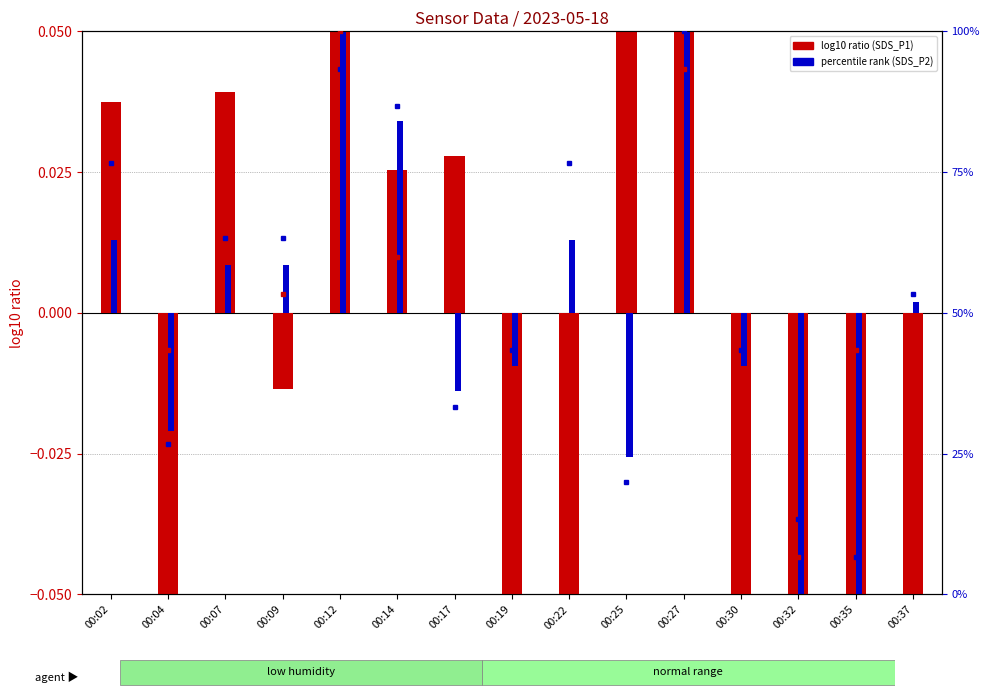

List the labels in order of log10 ratio (SDS_P2) value, largest first.

00:27, 00:12, 00:14, 00:02, 00:22, 00:07, 00:09, 00:37, 00:19, 00:30, 00:17, 00:04, 00:25, 00:32, 00:35